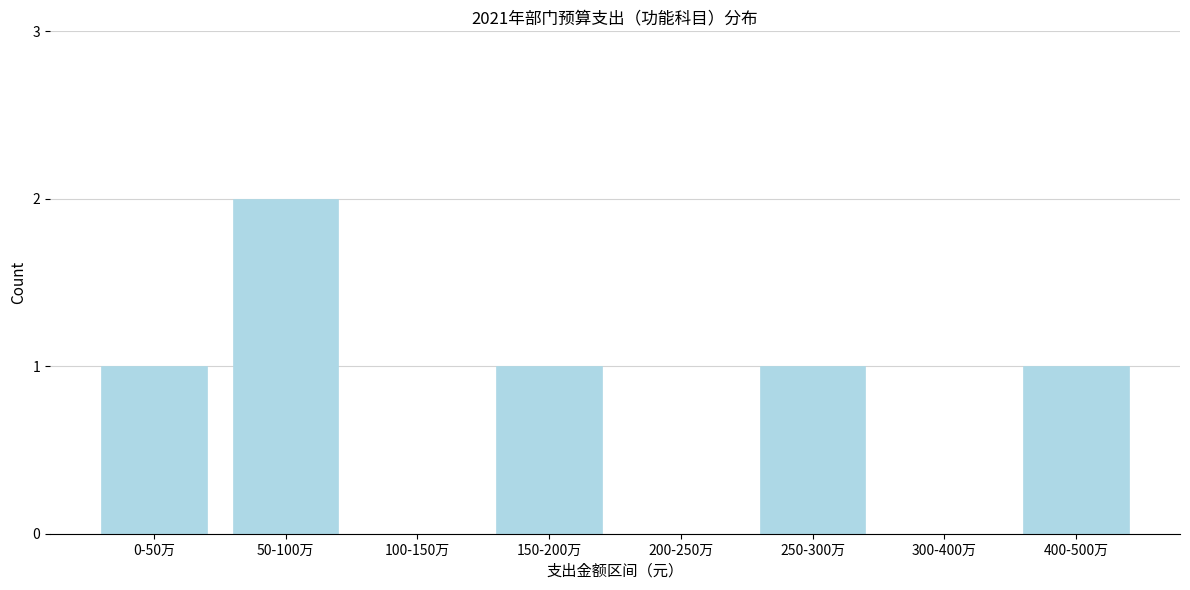

Reading right to left, transcribe all the data shown in this chart.

400-500万=1	300-400万=0	250-300万=1	200-250万=0	150-200万=1	100-150万=0	50-100万=2	0-50万=1